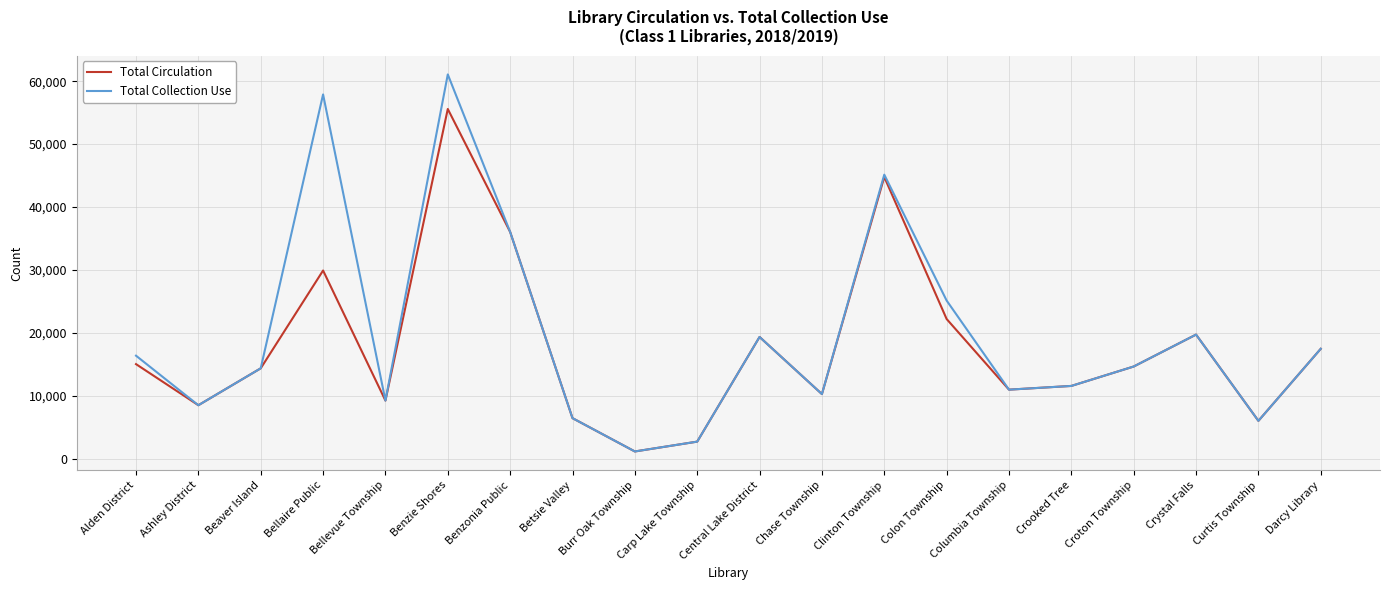

What is the sum of all Total Collection Use values?

393799